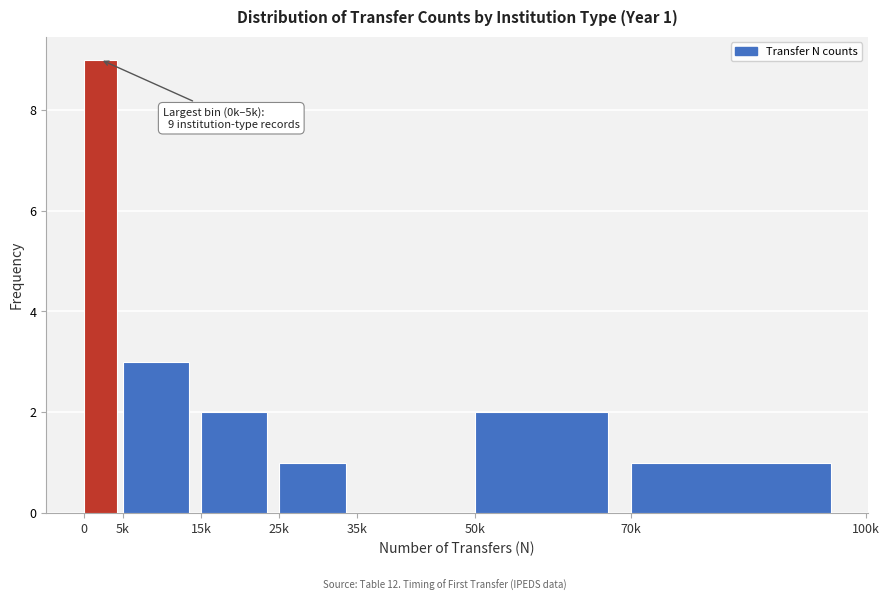

Reading left to right, what are all the values shown in this chart?

0=9	5k=3	15k=2	25k=1	35k=0	50k=2	70k=1